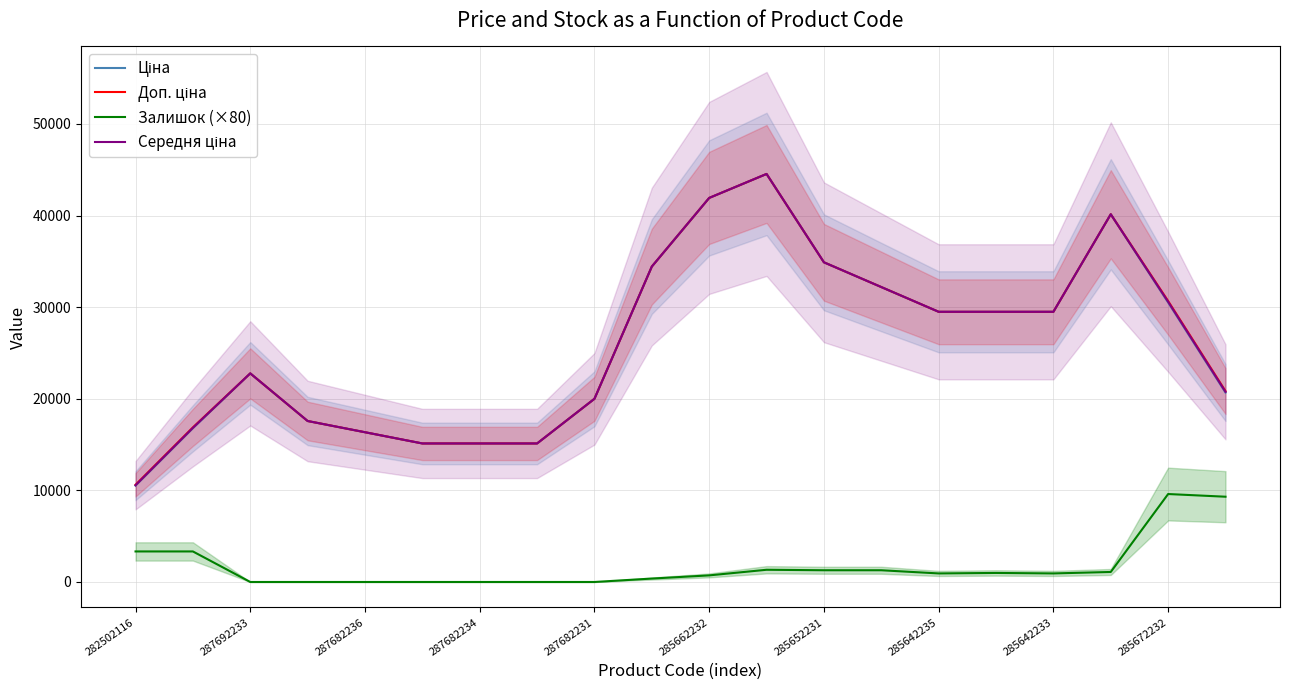

Is it true that Середня ціна equals 68372.2 at 11?

False